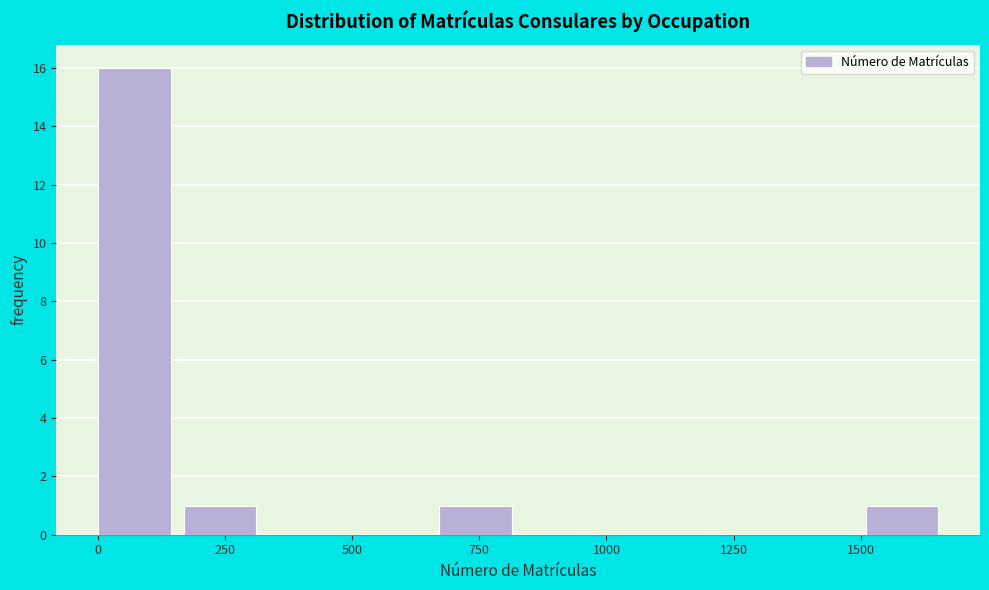

Read against the x-axis, roughly where is the centre of the tallest bar?

50